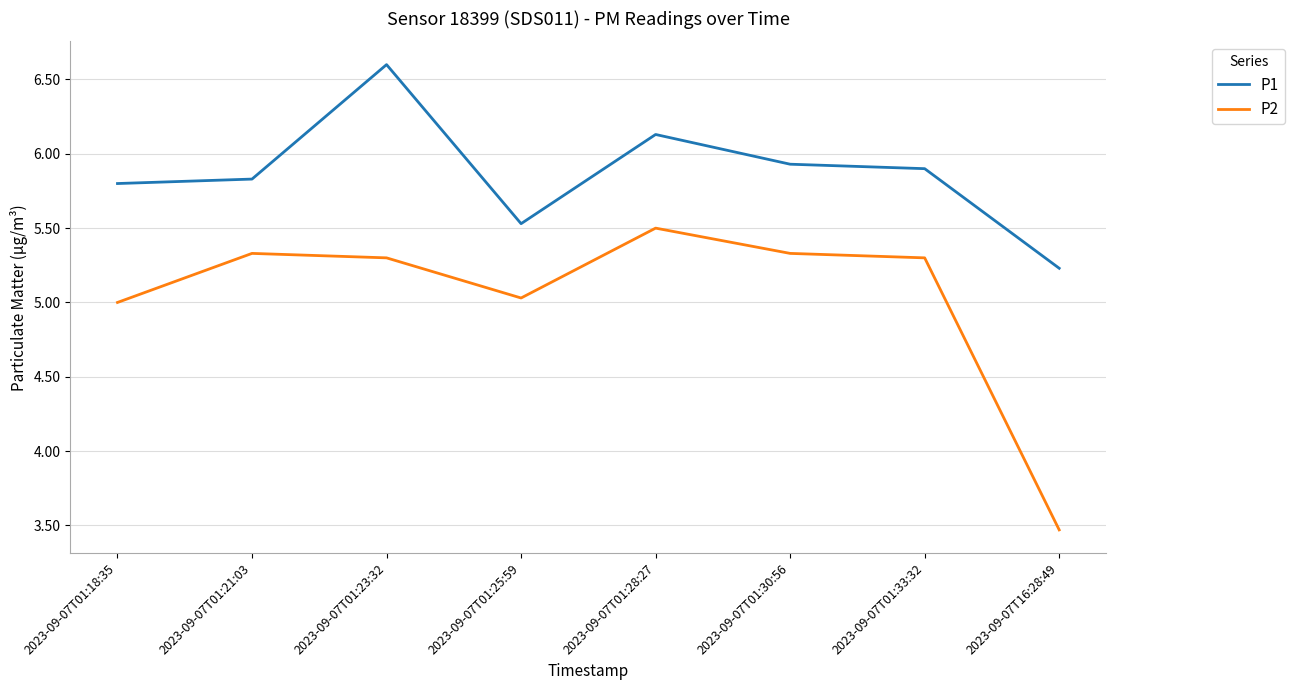

Which series changed the most between 2023-09-07T01:28:27 and 2023-09-07T16:28:49?

P2